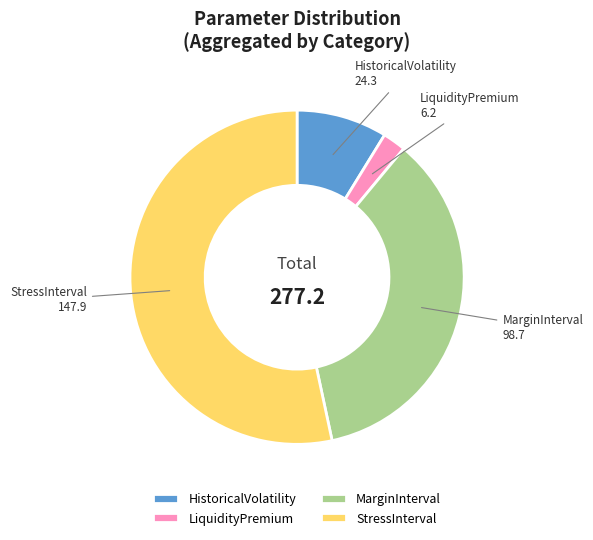

Is there any slice that represents more than half of the pie?

Yes